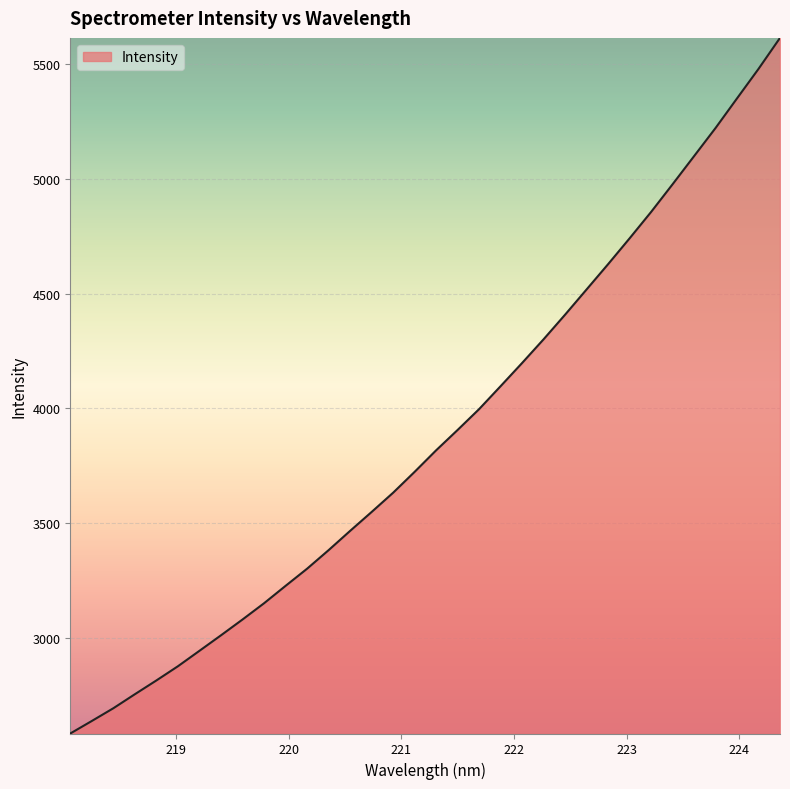

What is the smallest value displayed?

2581.6